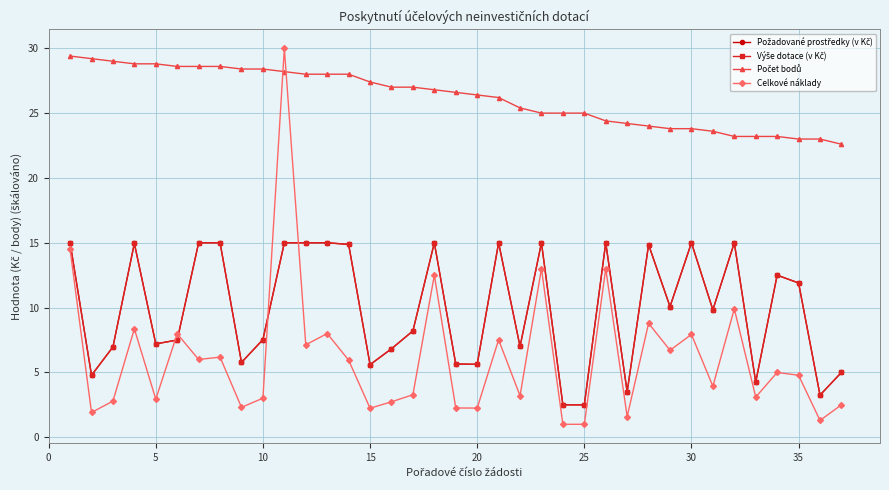

Is this an area chart (filled region under the line)?

No